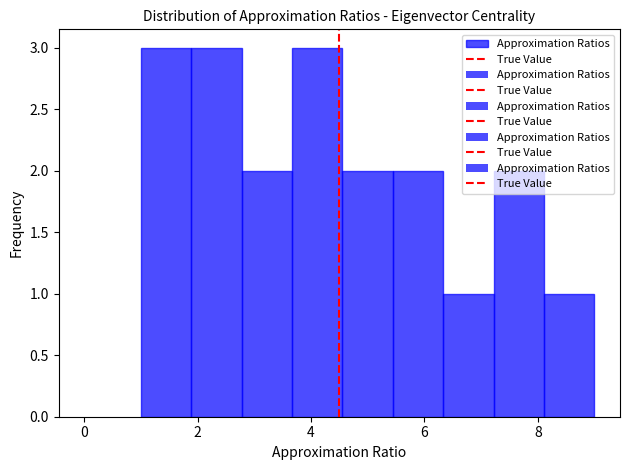

How tall is the bar that spans 7.2 to 8.2 on the x-axis? Neither the bar edges nor the heights are printed on the chart, so give them approximately, as read against the axes.

2